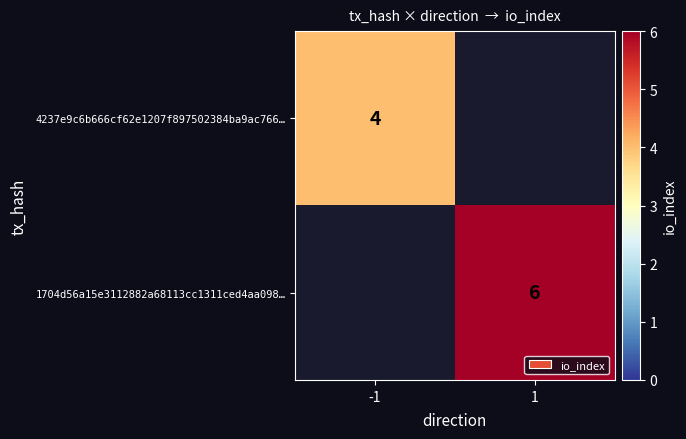

True or false: 1704d56a15e3112882a68113cc1311ced4aa098… has a value of 8 at 1.

False